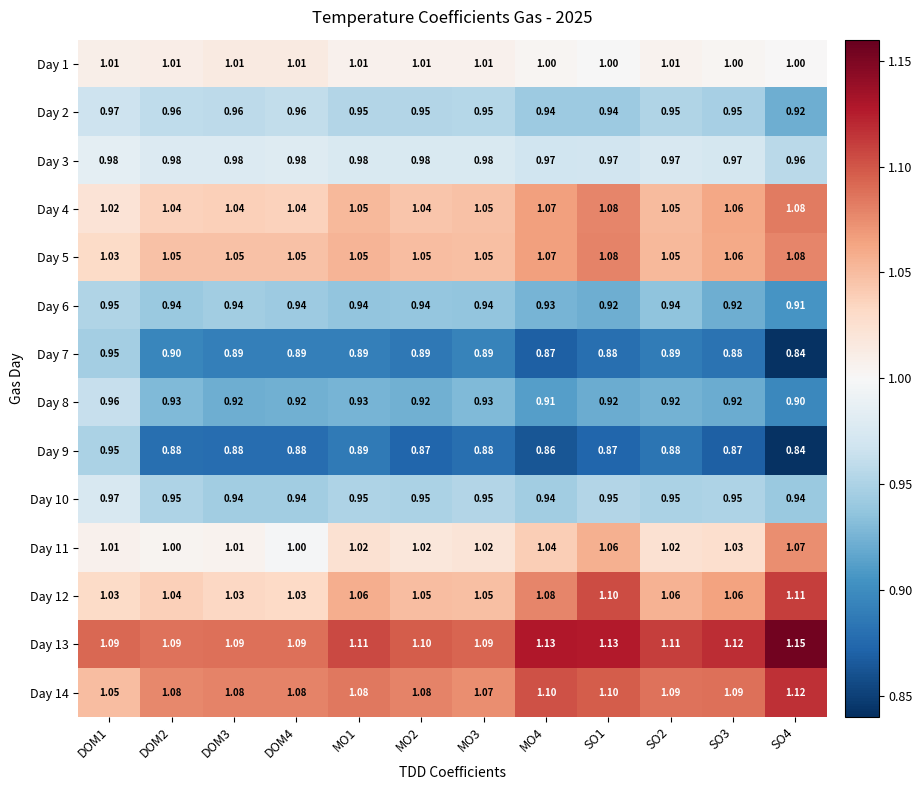

Is the value of Day 3 at DOM2 greater than the value of Day 7 at SO2?

Yes